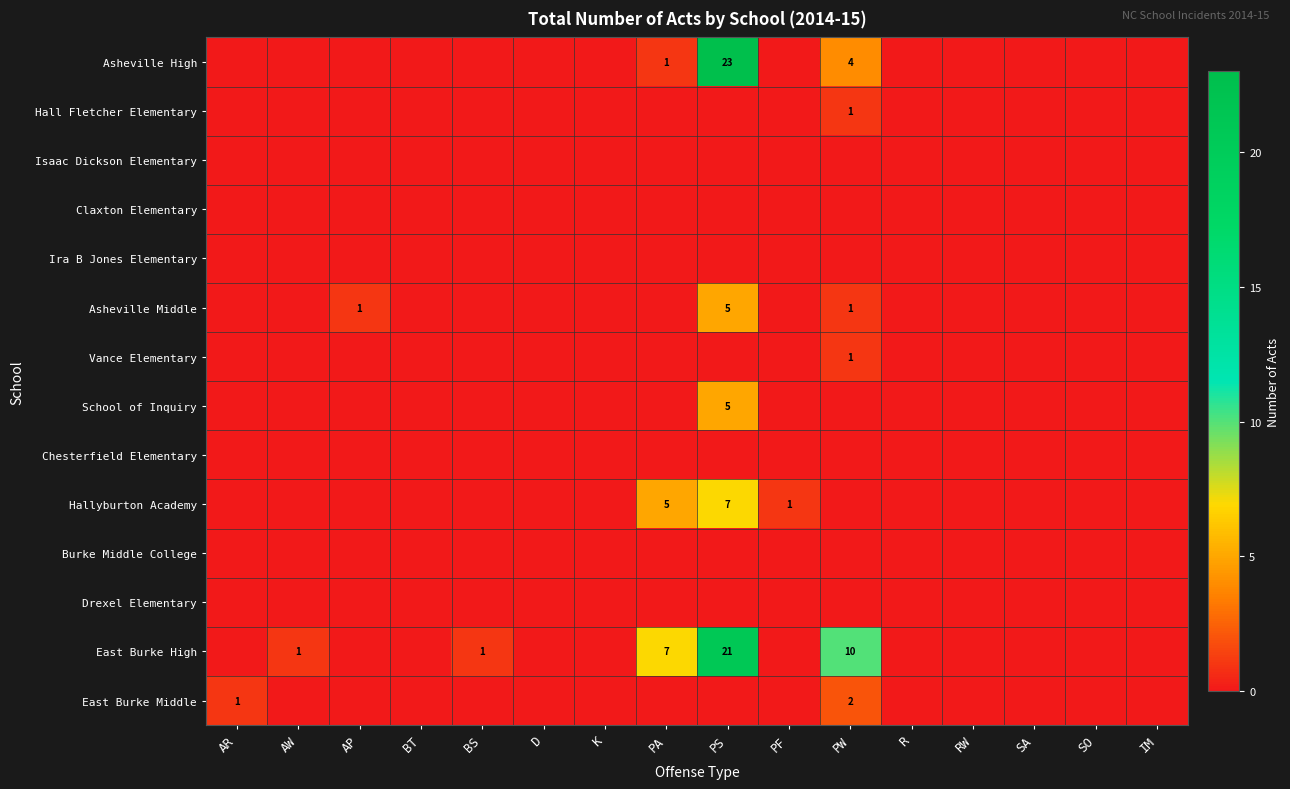

Between BS and RW, which series saw the biggest shift?

East Burke High